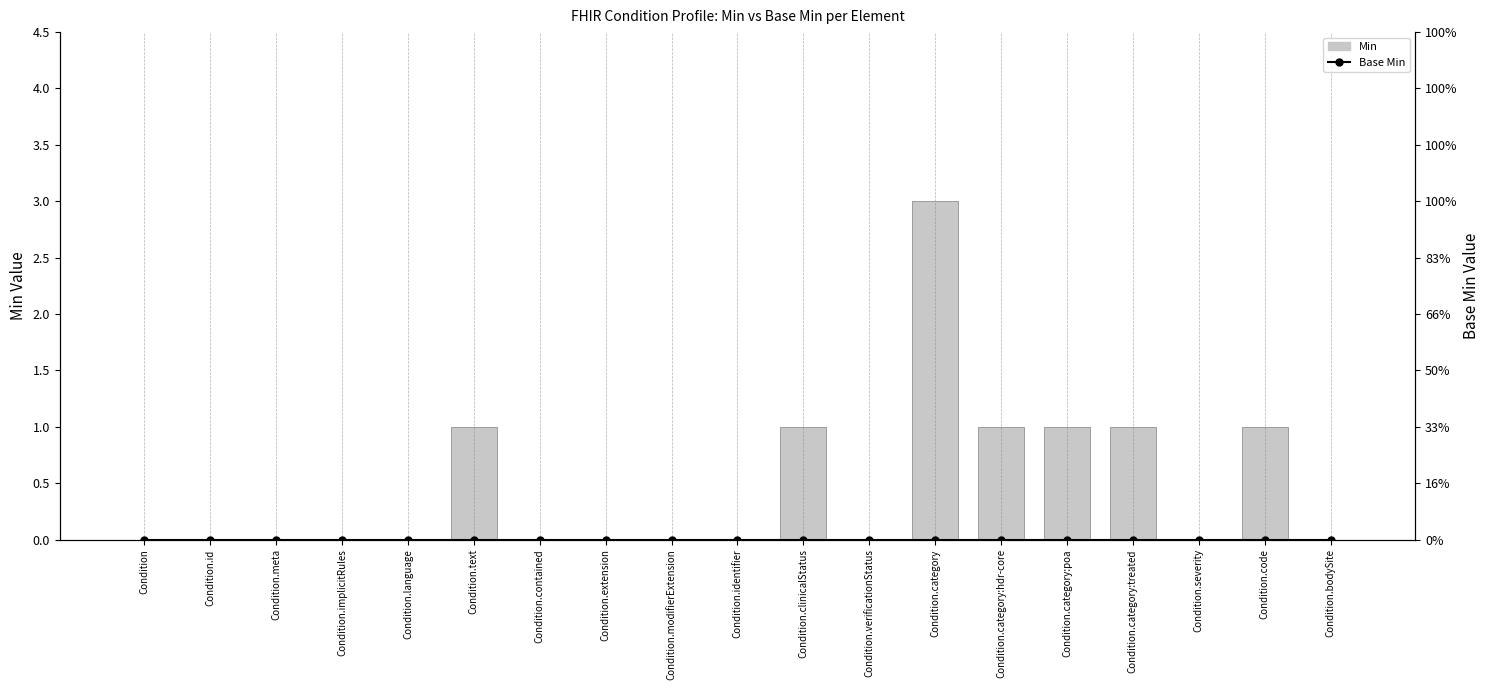

Between Condition.id and Condition.modifierExtension, which series saw the biggest shift?

Min